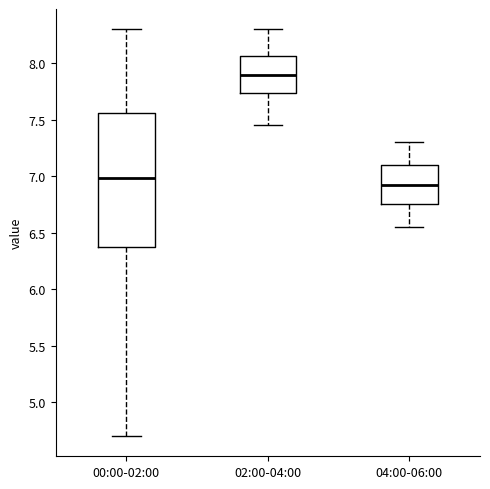

Which box is the tallest, from its lower edge to its upper edge?

00:00-02:00